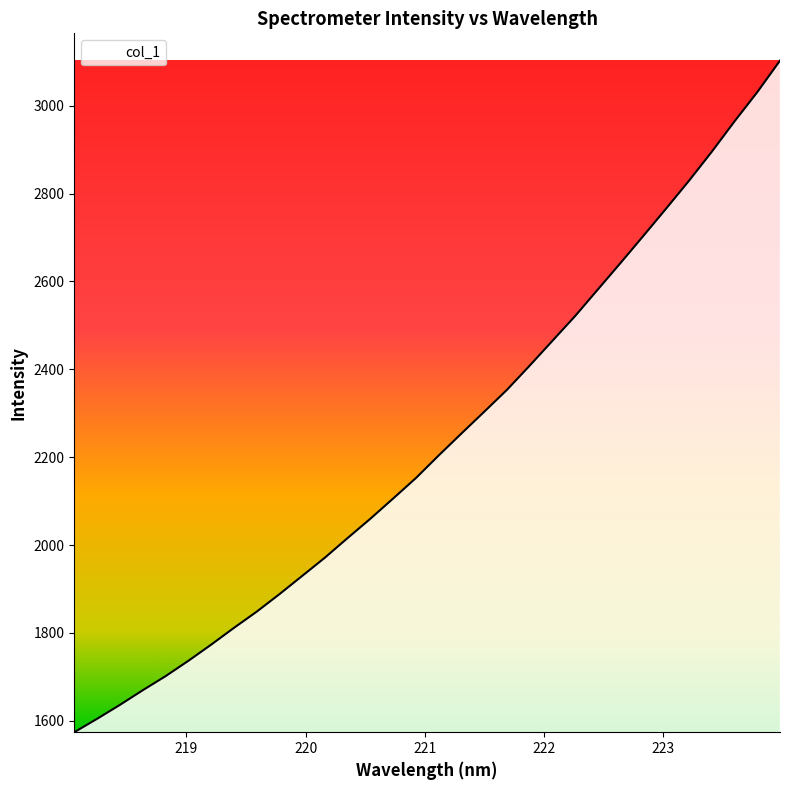

Does the chart display data point markers on the line(s)?

No